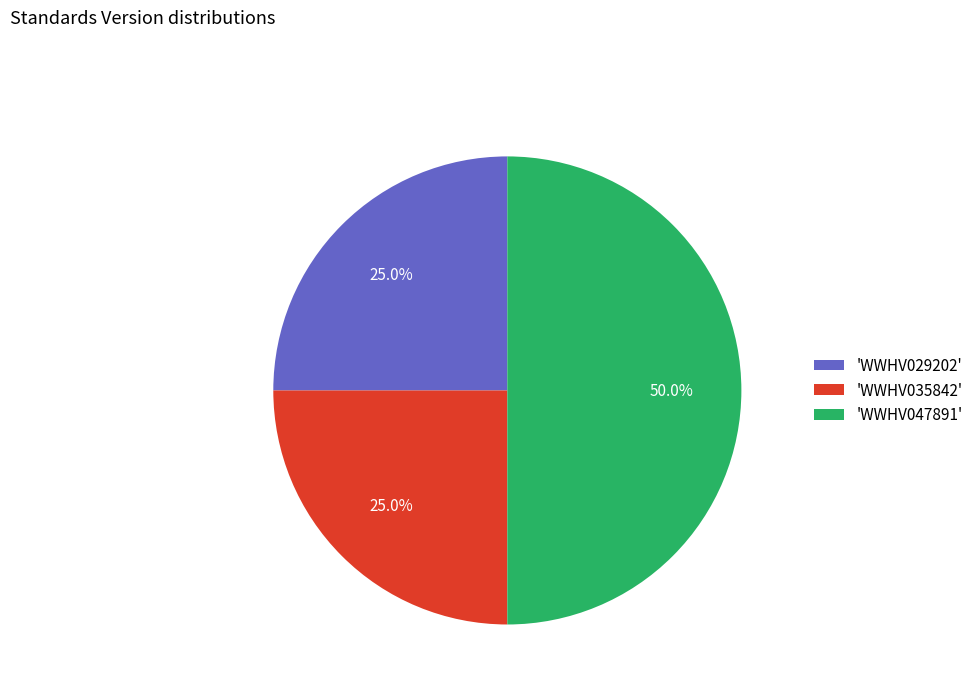

Count the number of slices in the pie.

3